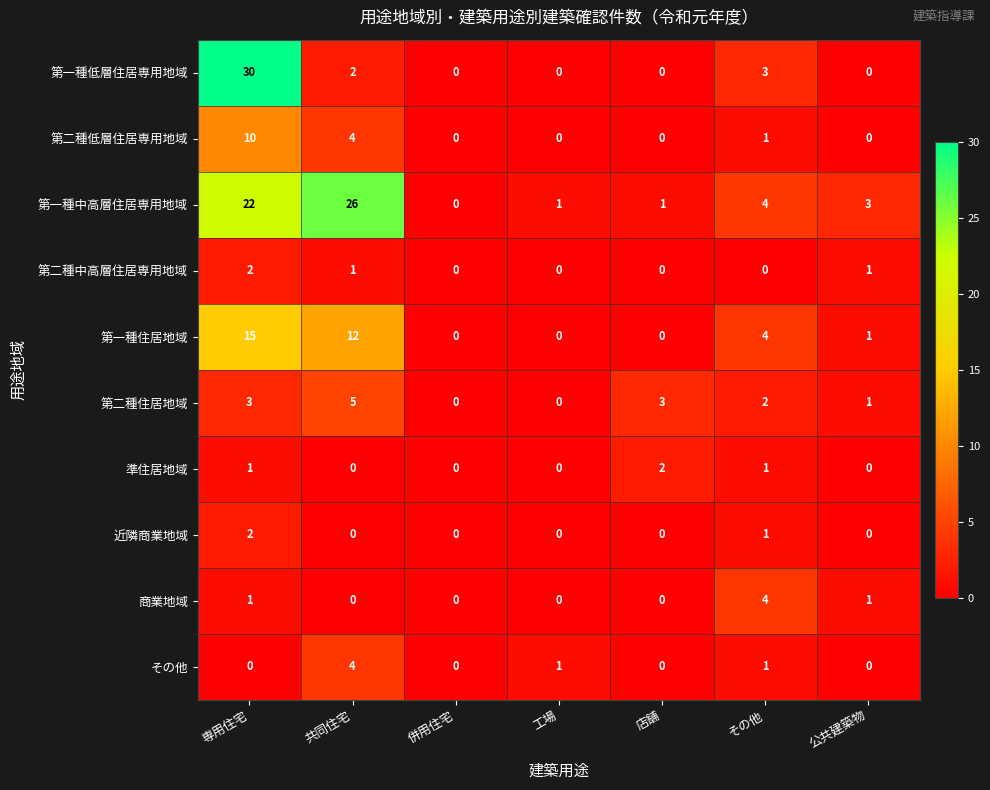

The 第一種住居地域 series shows 1 at 公共建築物. True or false?

True